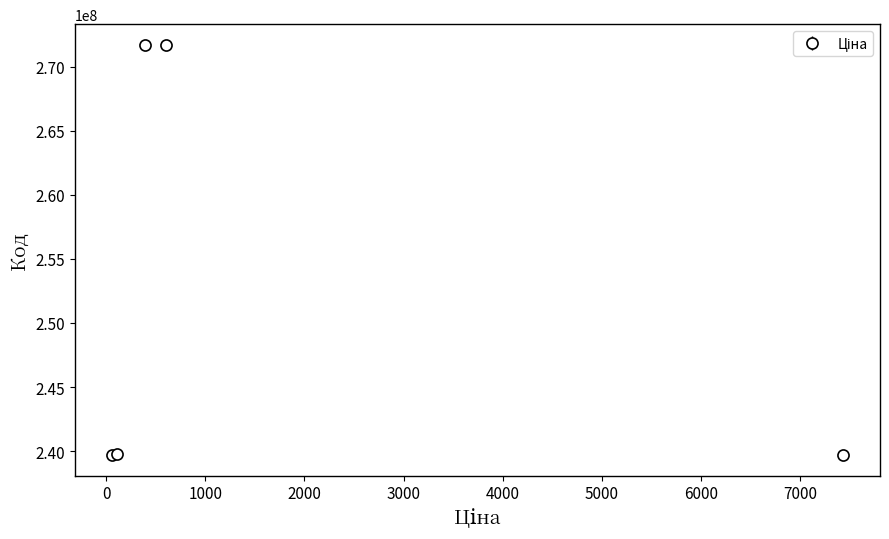

What is the average value?

252522144.6